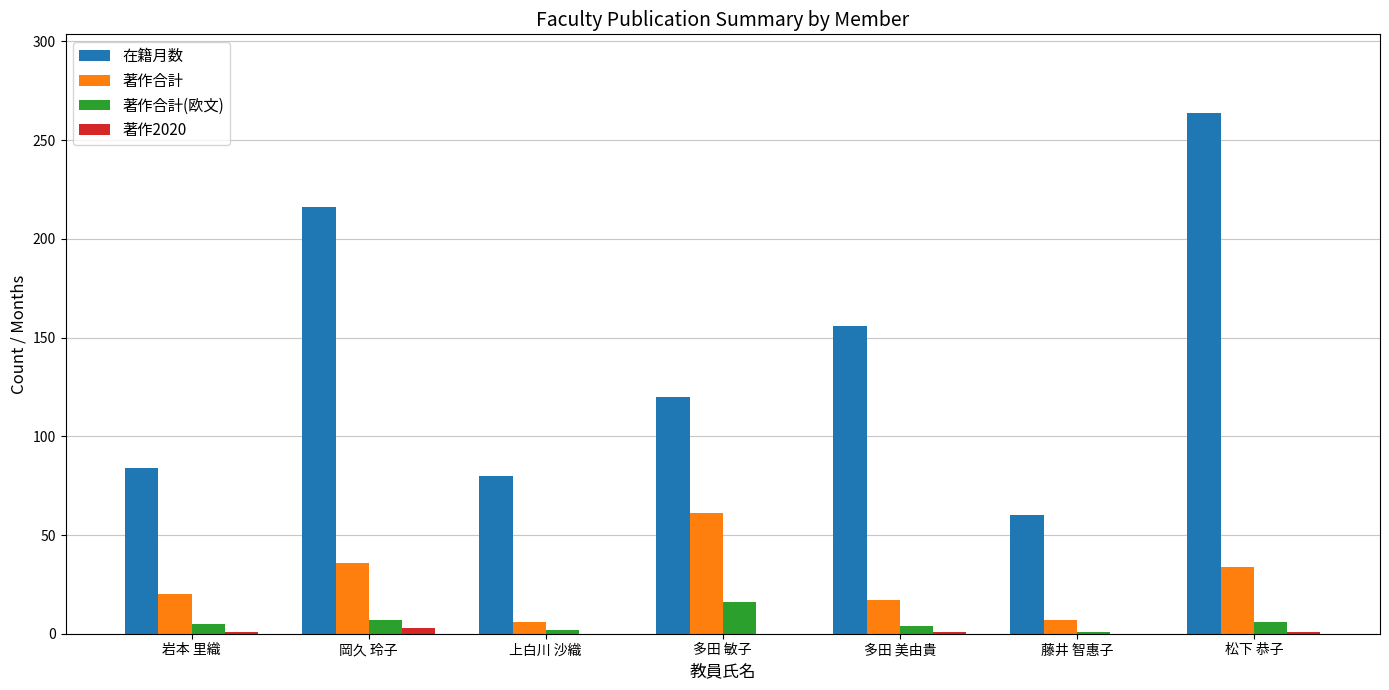

Between 多田 美由貴 and 藤井 智惠子, which series saw the biggest shift?

在籍月数